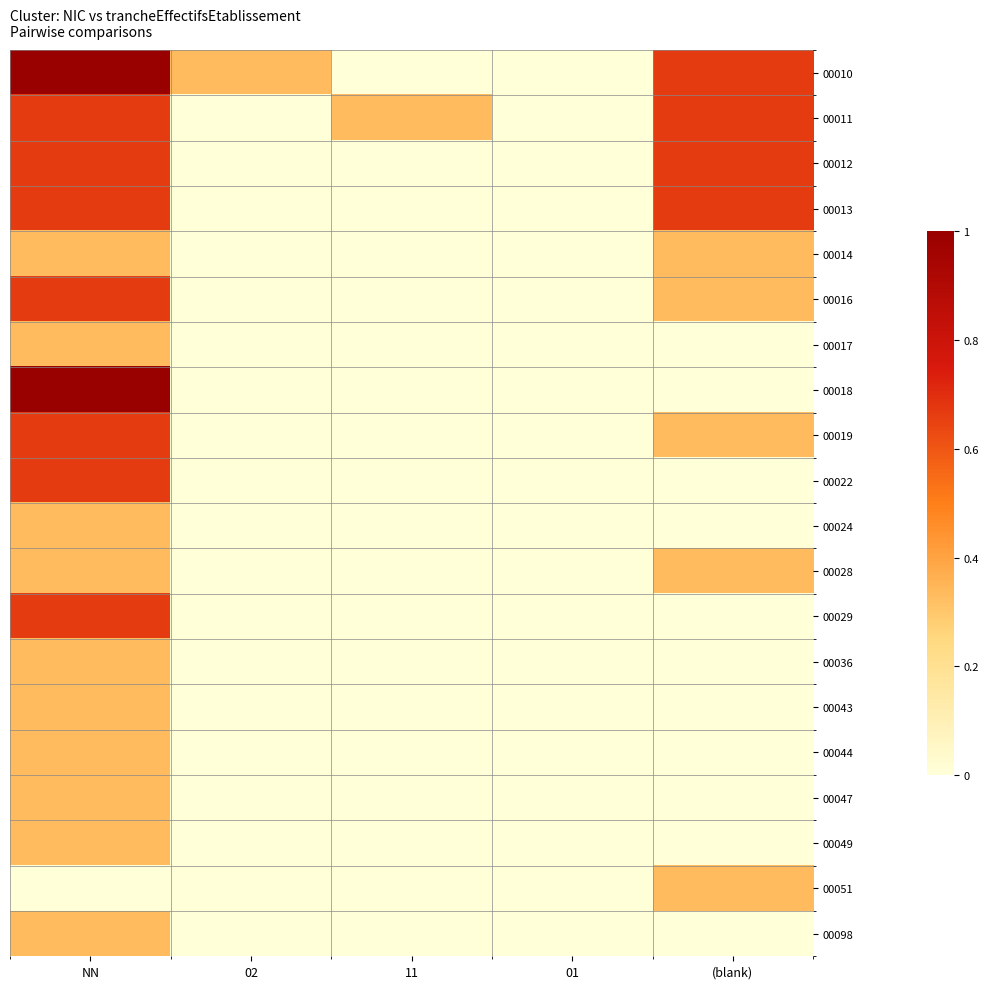

Which series has the widest spread of values?

00010